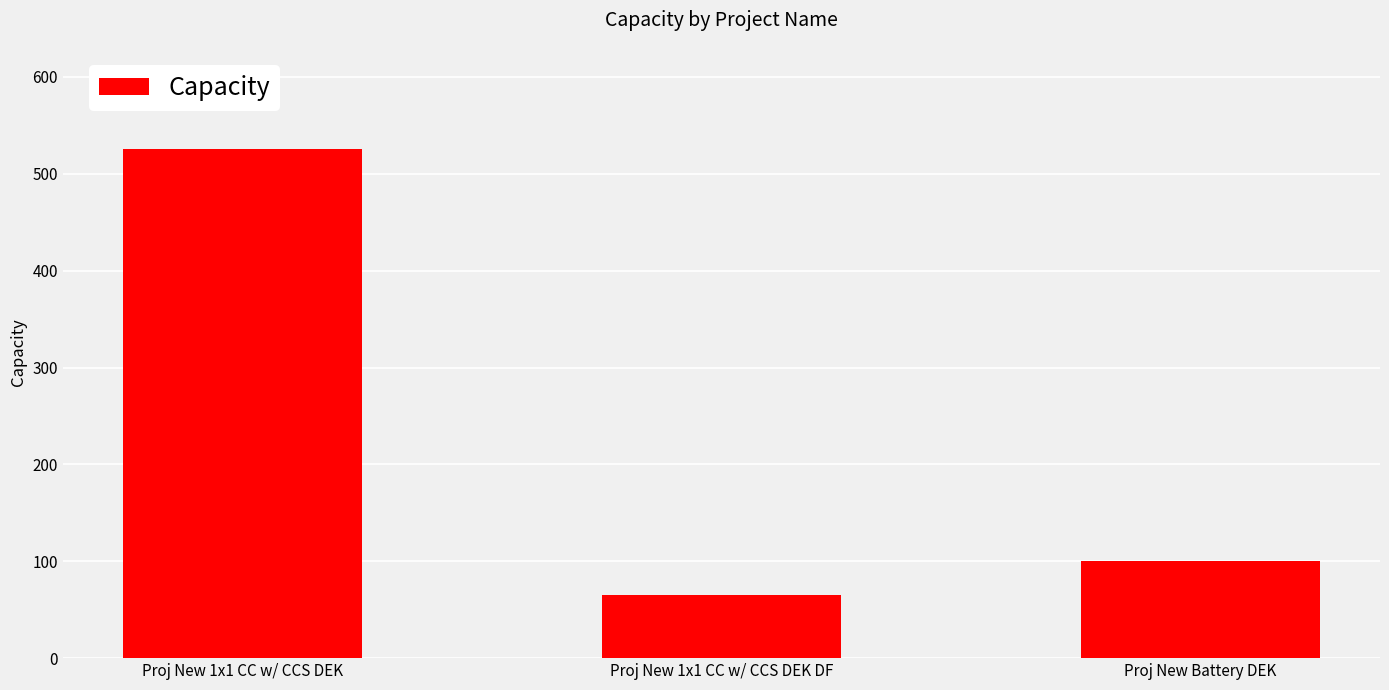

The value at Proj New Battery DEK is 147.0. True or false?

False